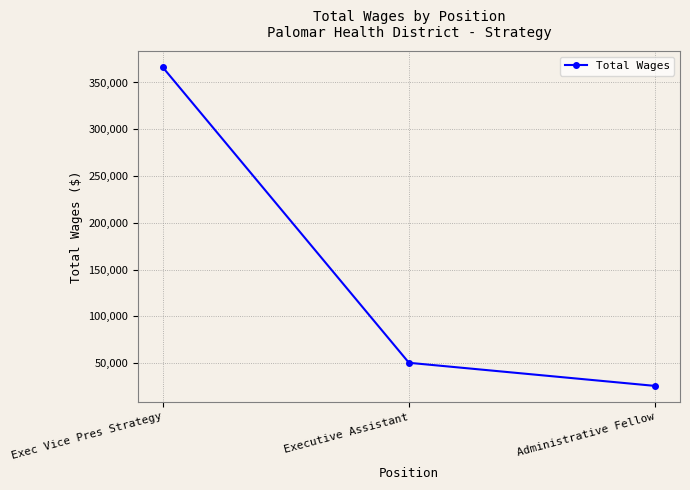

What is the change in value from Exec Vice Pres Strategy to Administrative Fellow?

-340821